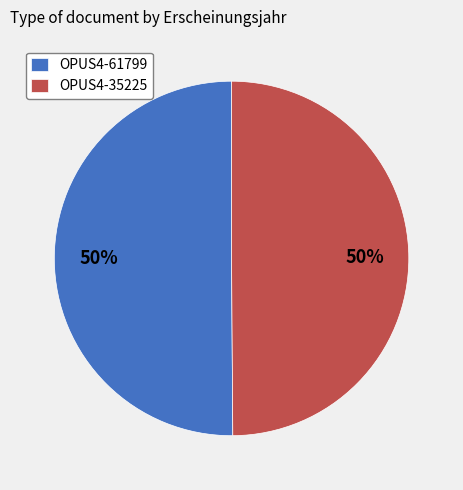

Is it true that OPUS4-61799 is 50% of the pie?

True